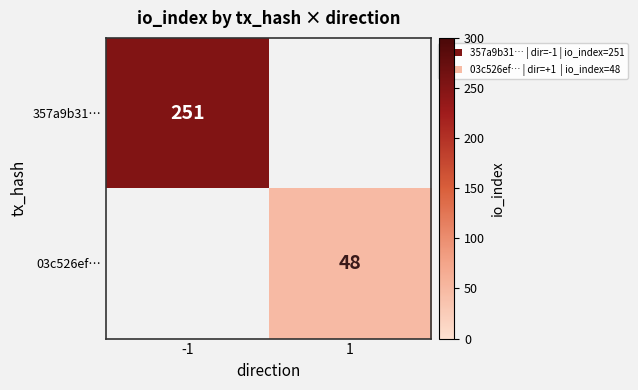

Is it true that 03c526ef… equals 79 at 1?

False